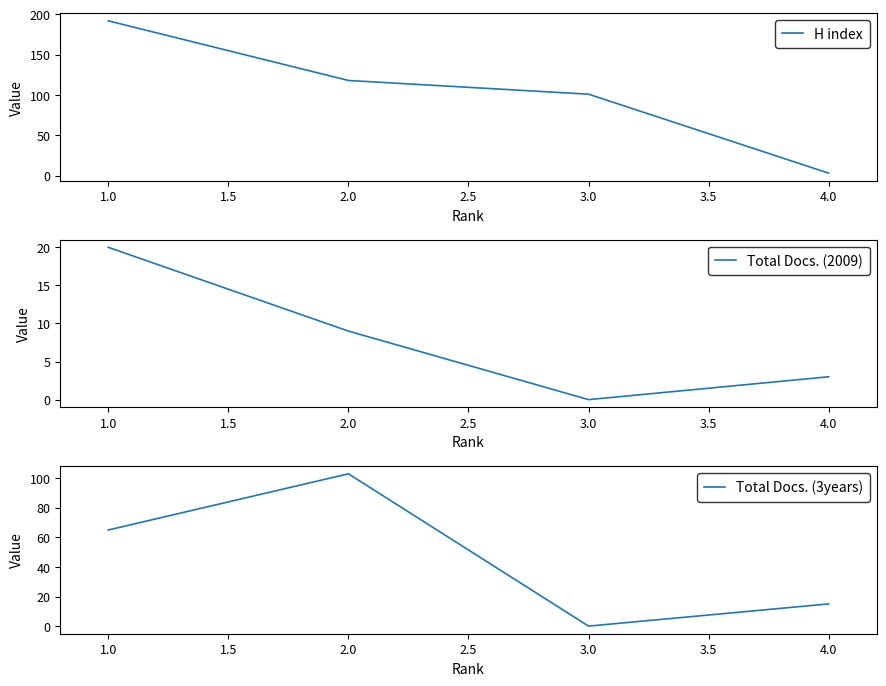

How many positive values does the Total Docs. (2009) series have?

3